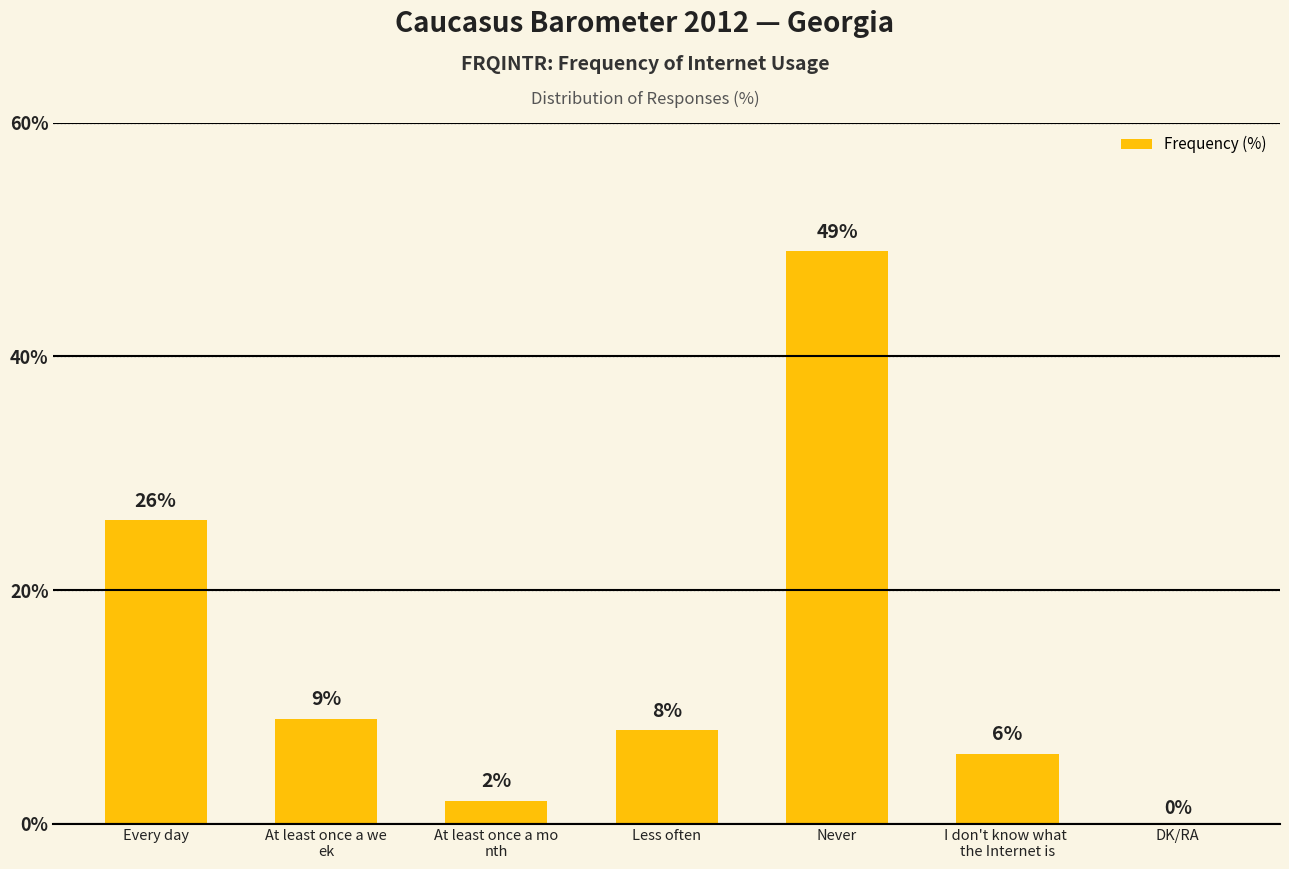

What is the change in value from Less often to I don't know what 
the Internet is?

-2